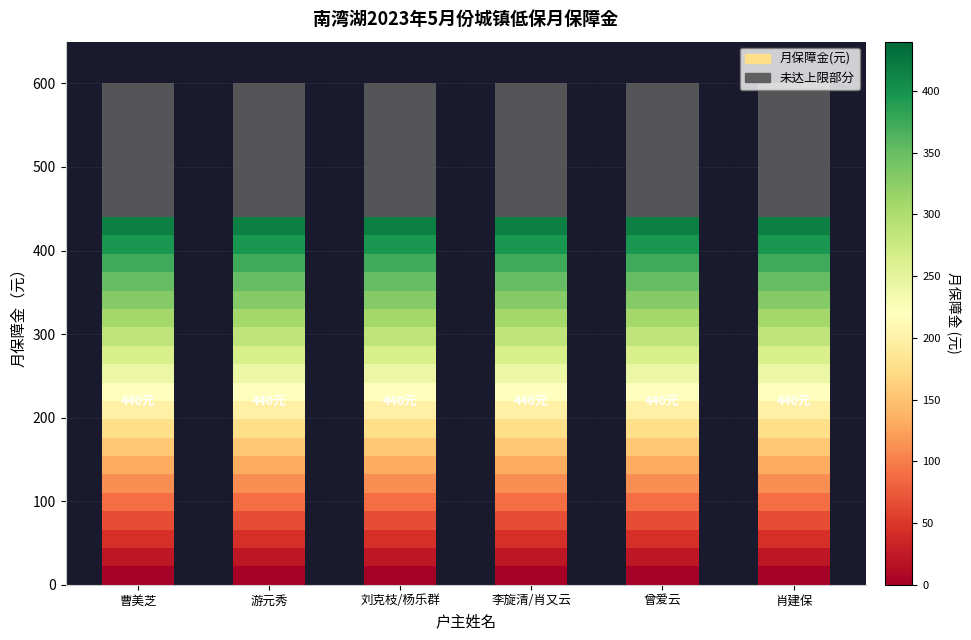

What is the label of the 2nd bar from the right?

曾爱云